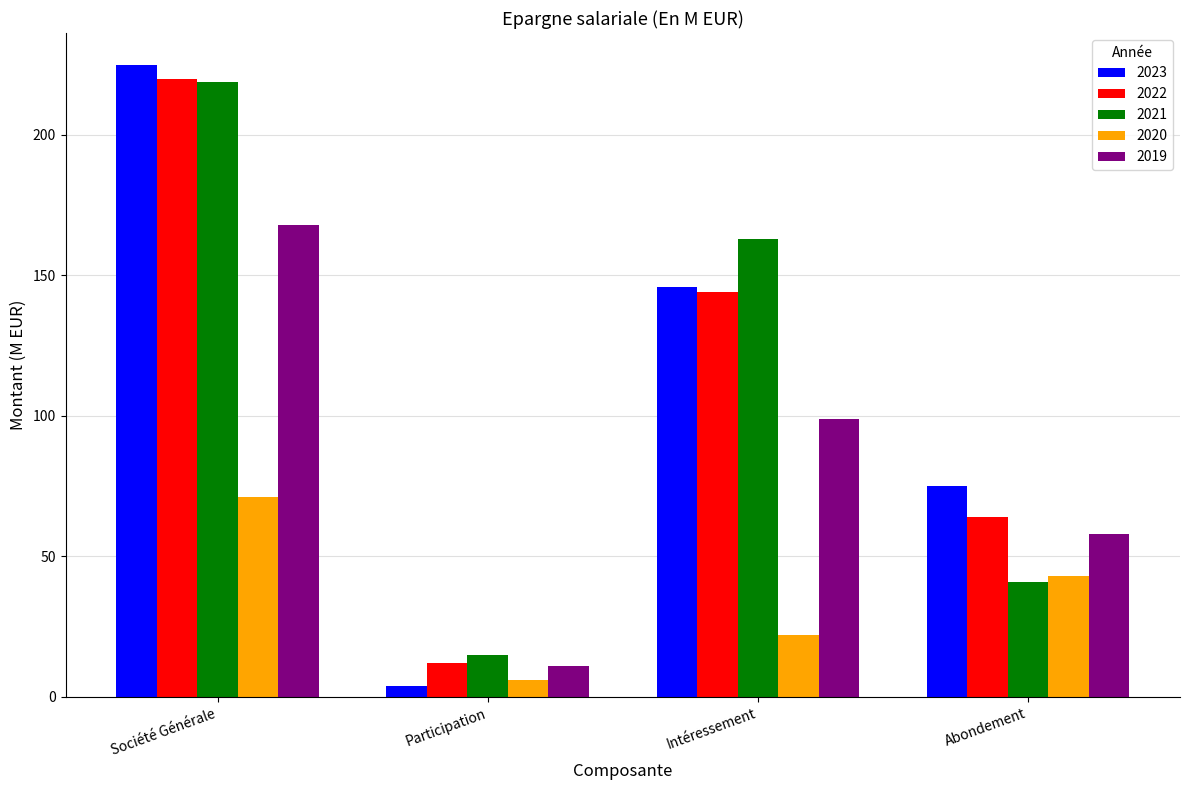

At Abondement, list the series in order from largest to smallest.

2023, 2022, 2019, 2020, 2021